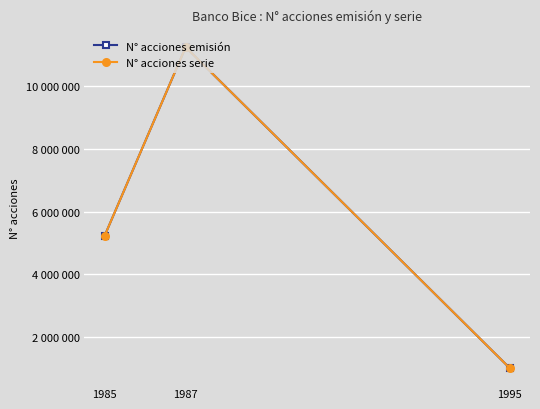

List the series in order of their peak value, highest first.

N° acciones emisión, N° acciones serie